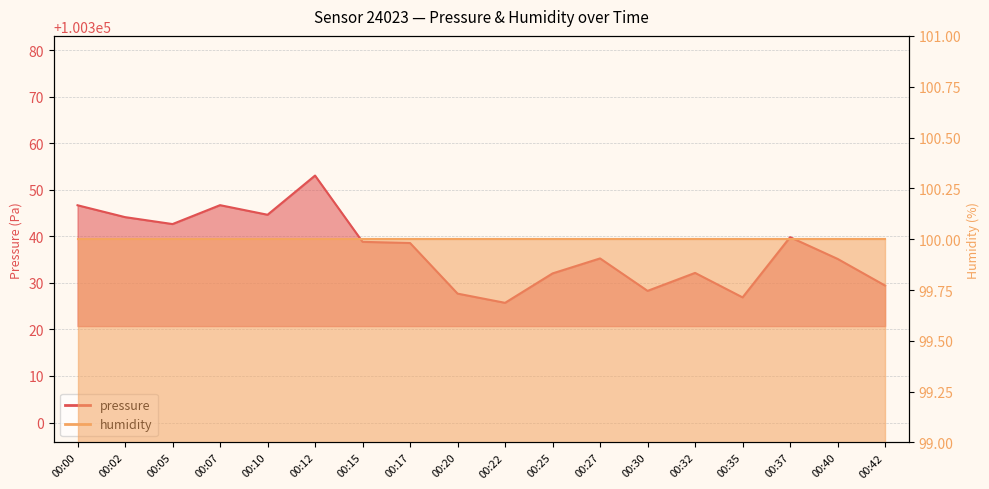

What is the sum of the values at 00:00 and 00:07?

200693.4